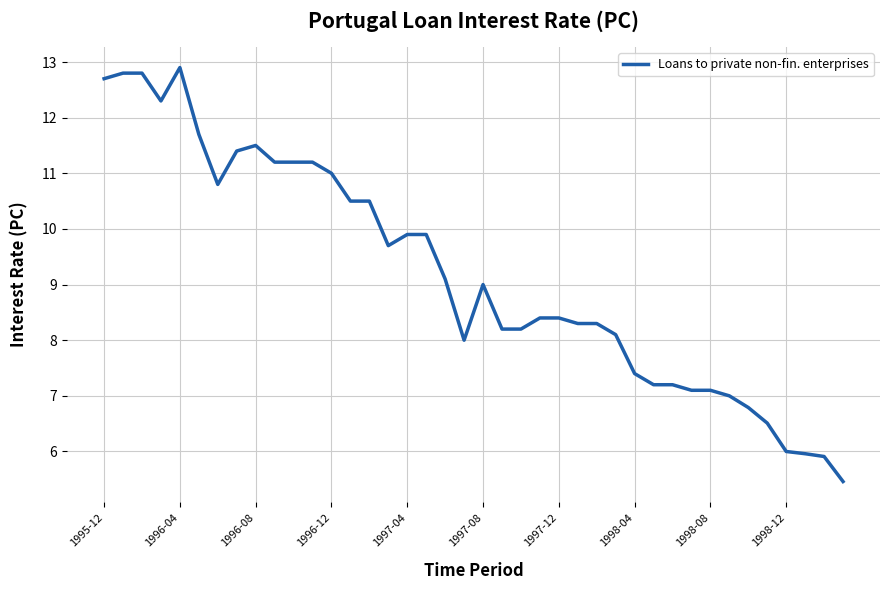

What is the minimum value shown in the chart?

5.5